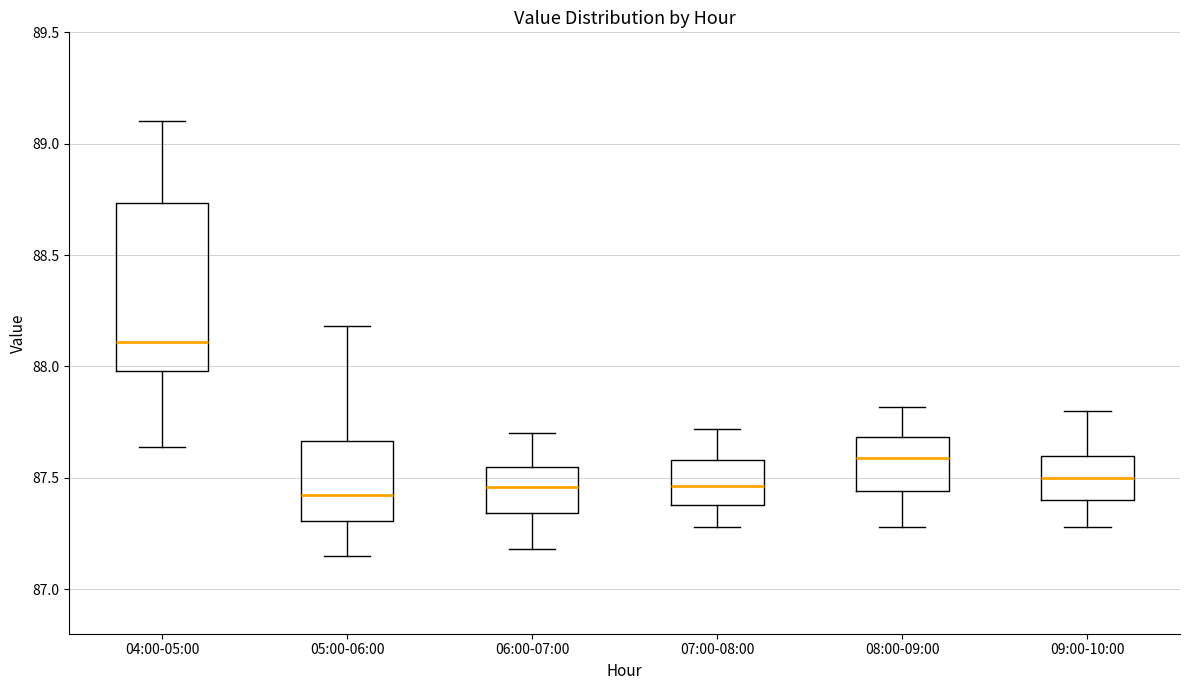

Reading left to right, read every box against the y-axis: the position of its median line, the range the box covers, and the ends of its whiskers. The values are not printed on the chart, so give them approximately, as read against the axis.

04:00-05:00: median 88.10, box 88.00 to 88.75, whiskers 87.65 to 89.10
05:00-06:00: median 87.45, box 87.30 to 87.65, whiskers 87.15 to 88.20
06:00-07:00: median 87.45, box 87.35 to 87.55, whiskers 87.20 to 87.70
07:00-08:00: median 87.45, box 87.40 to 87.60, whiskers 87.30 to 87.70
08:00-09:00: median 87.60, box 87.45 to 87.70, whiskers 87.30 to 87.80
09:00-10:00: median 87.50, box 87.40 to 87.60, whiskers 87.30 to 87.80